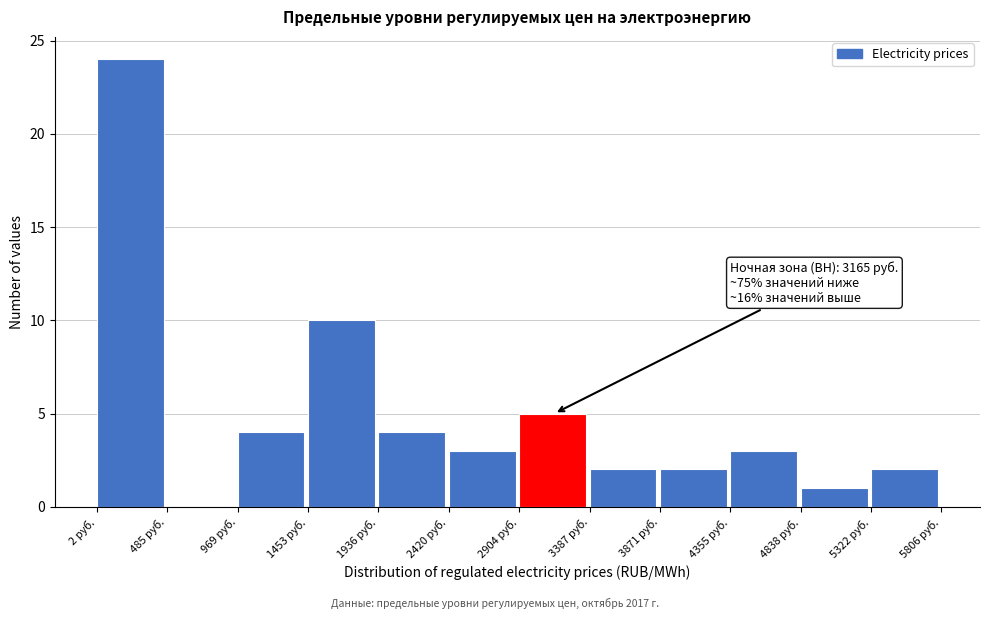

Over which range of the x-axis is the bar tallest?

0 to 500